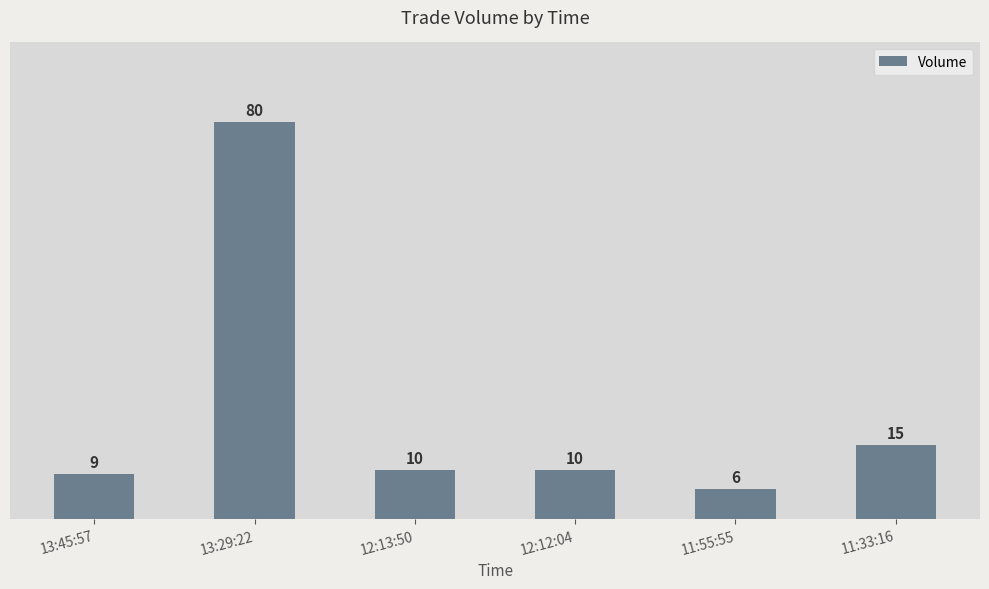

The value at 12:12:04 is 10. True or false?

True